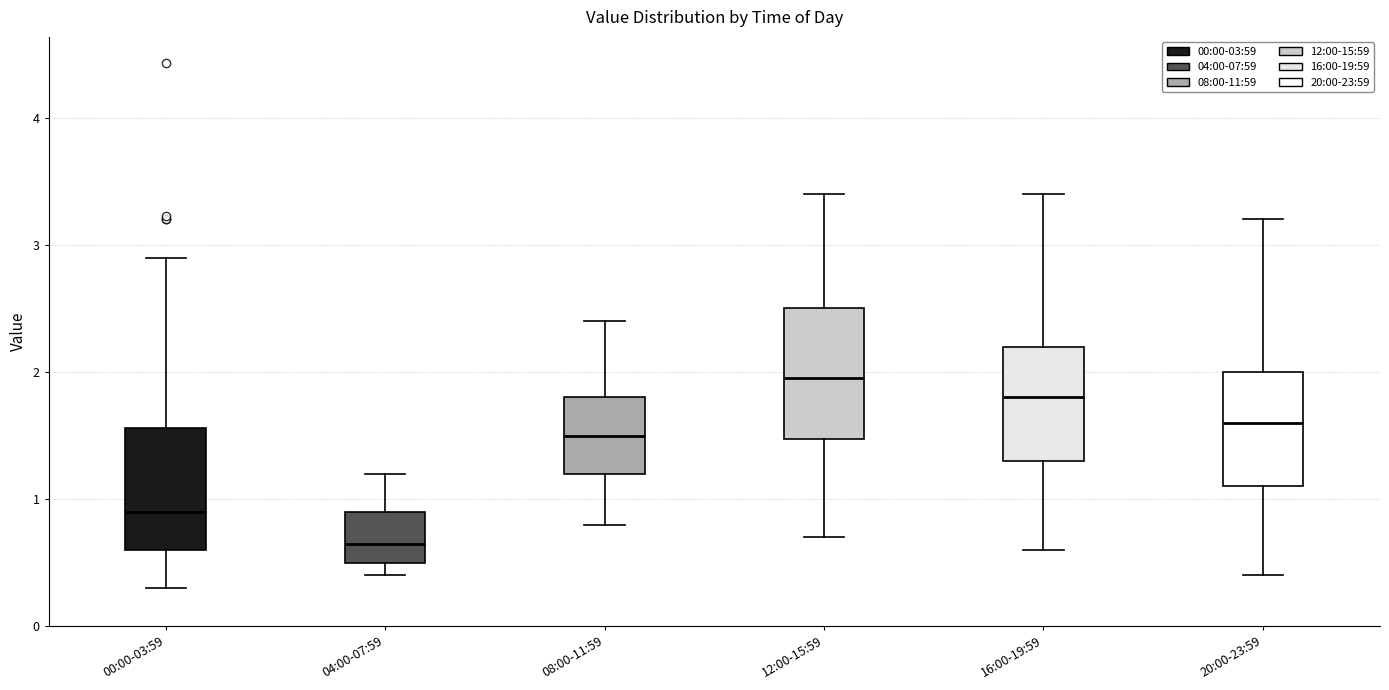

Reading left to right, read every box against the y-axis: the position of its median line, the range the box covers, and the ends of its whiskers. The values are not printed on the chart, so give them approximately, as read against the axis.

00:00-03:59: median 0.9, box 0.6 to 1.6, whiskers 0.3 to 2.9
04:00-07:59: median 0.7, box 0.5 to 0.9, whiskers 0.4 to 1.2
08:00-11:59: median 1.5, box 1.2 to 1.8, whiskers 0.8 to 2.4
12:00-15:59: median 2.0, box 1.5 to 2.5, whiskers 0.7 to 3.4
16:00-19:59: median 1.8, box 1.3 to 2.2, whiskers 0.6 to 3.4
20:00-23:59: median 1.6, box 1.1 to 2.0, whiskers 0.4 to 3.2